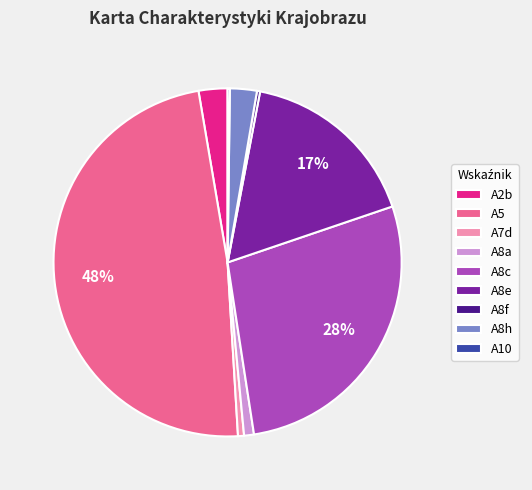

The A8e slice represents 24% of the pie. True or false?

False